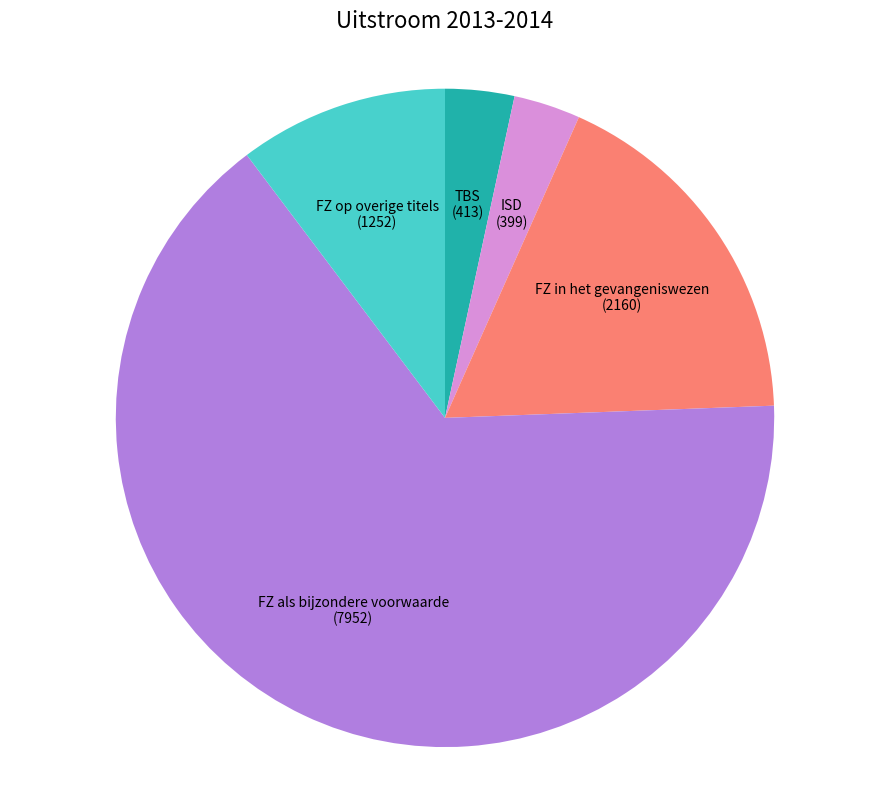

What is the largest slice in the pie chart?

FZ als bijzondere voorwaarde